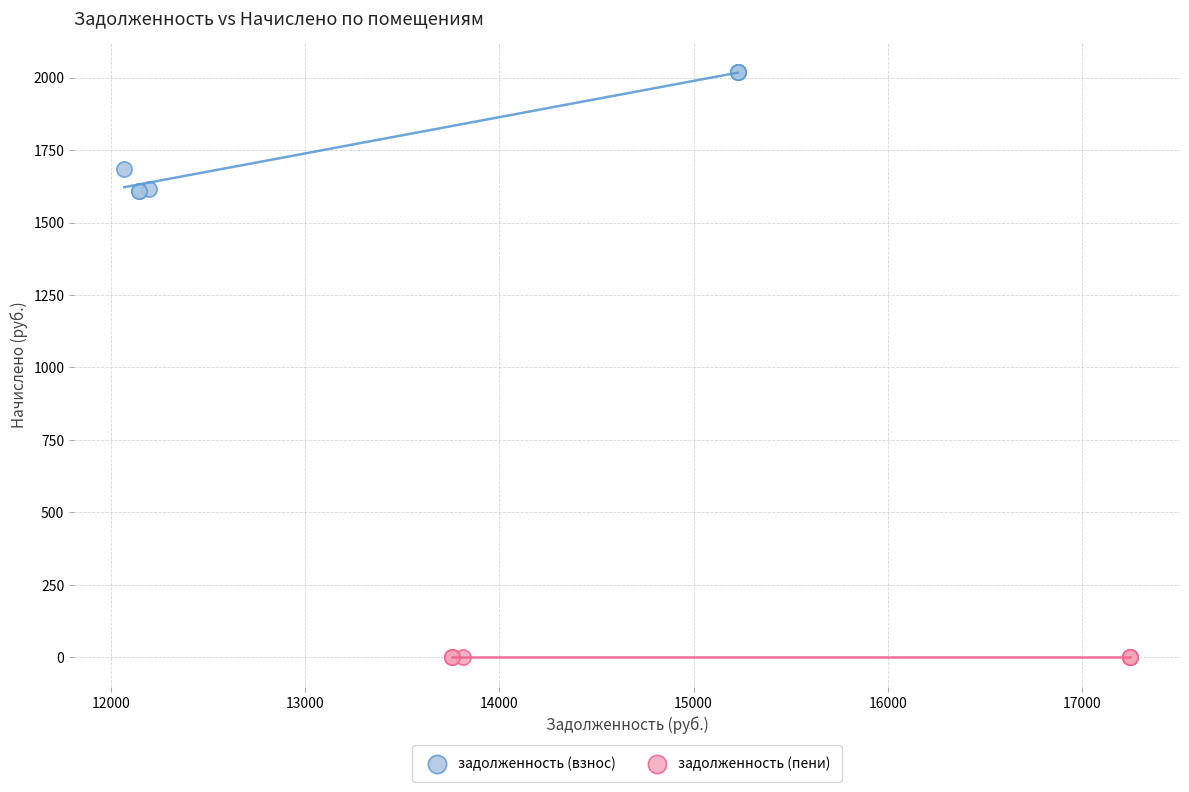

Which series contains the highest Y value?

задолженность (взнос)